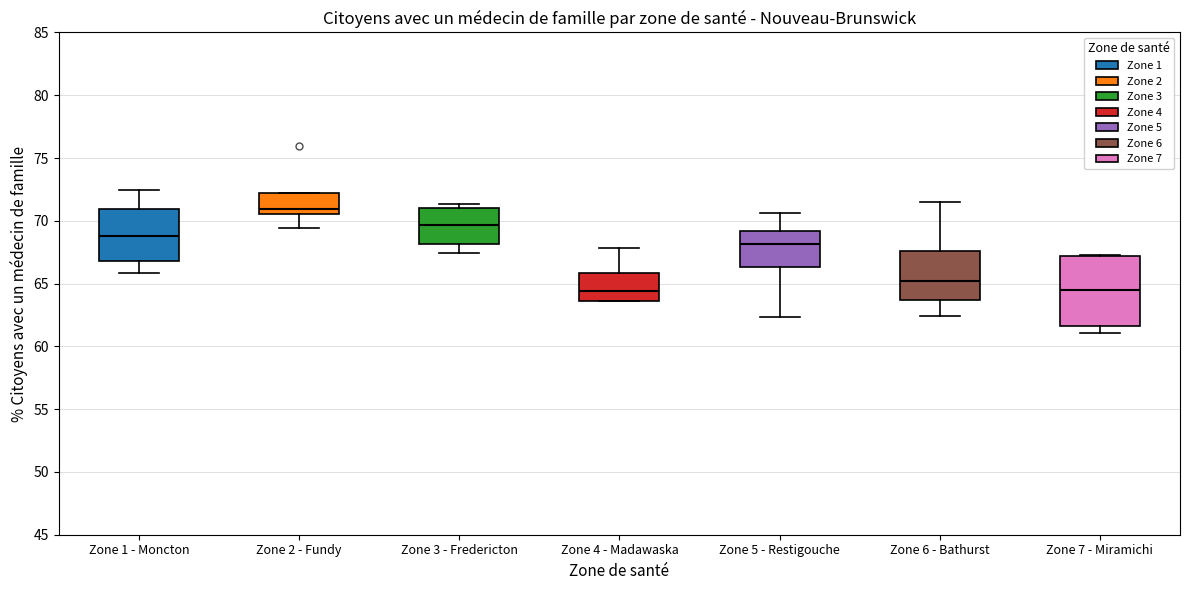

Which box is the tallest, from its lower edge to its upper edge?

Zone 7 - Miramichi